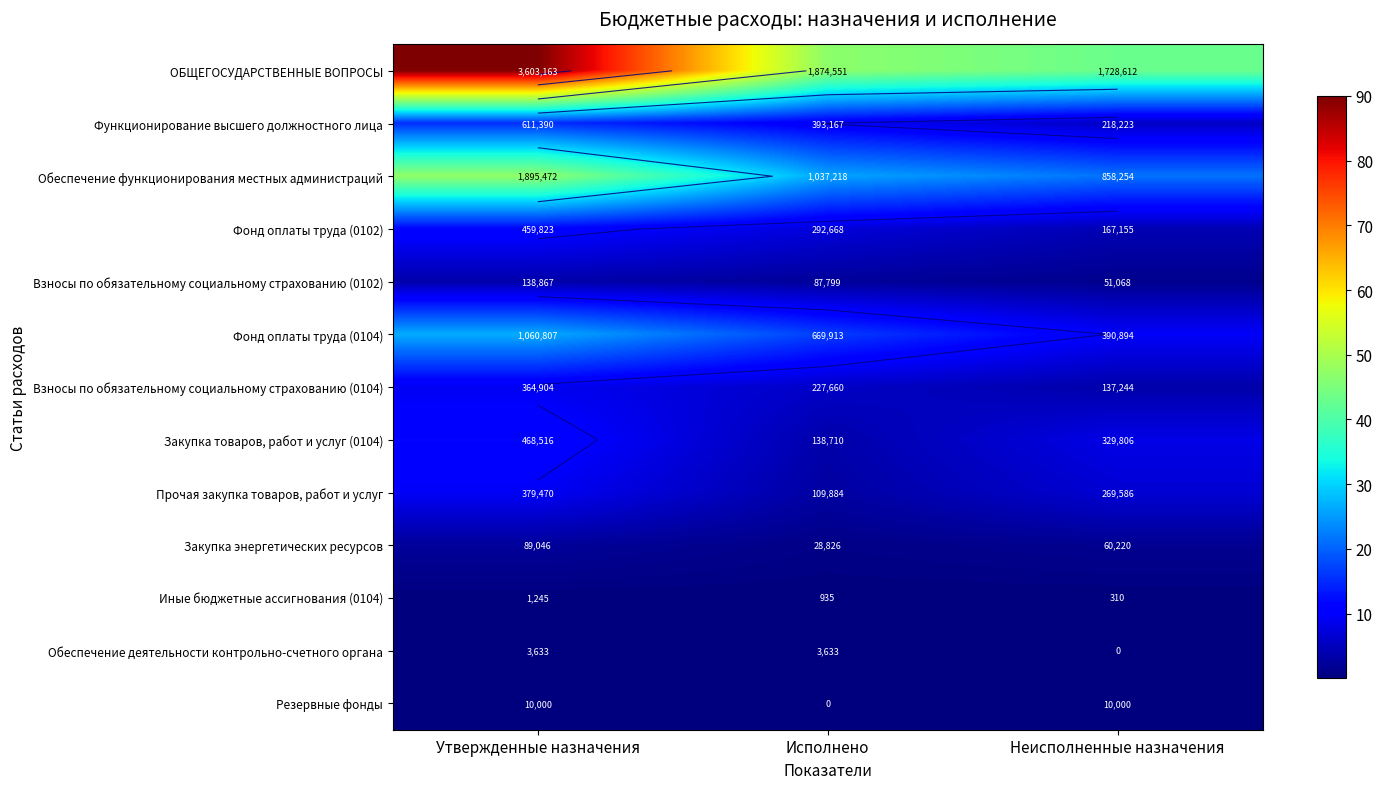

Rank the series by their maximum value, from highest to lowest.

ОБЩЕГОСУДАРСТВЕННЫЕ ВОПРОСЫ, Обеспечение функционирования местных администраций, Фонд оплаты труда (0104), Функционирование высшего должностного лица, Закупка товаров, работ и услуг (0104), Фонд оплаты труда (0102), Прочая закупка товаров, работ и услуг, Взносы по обязательному социальному страхованию (0104), Взносы по обязательному социальному страхованию (0102), Закупка энергетических ресурсов, Резервные фонды, Обеспечение деятельности контрольно-счетного органа, Иные бюджетные ассигнования (0104)